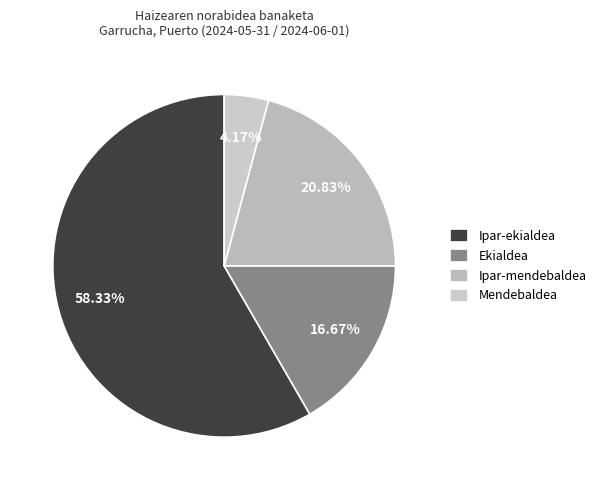

To the nearest percent, what percentage of the pie is Ekialdea?

17%